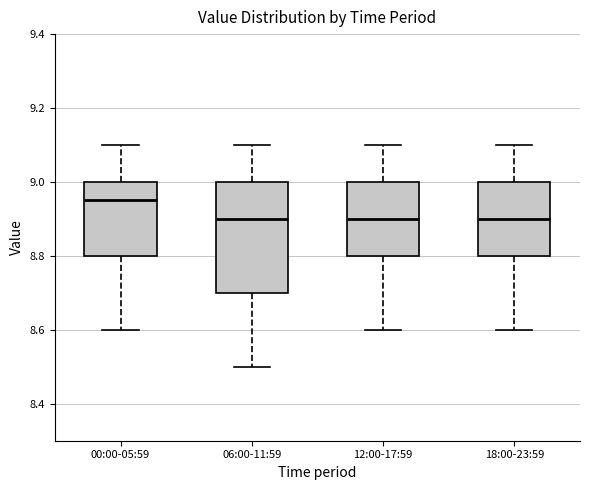

Where is the lower edge of the box for 12:00-17:59 on the y-axis? The values are not printed on the chart, so give them approximately, as read against the axis.

8.80